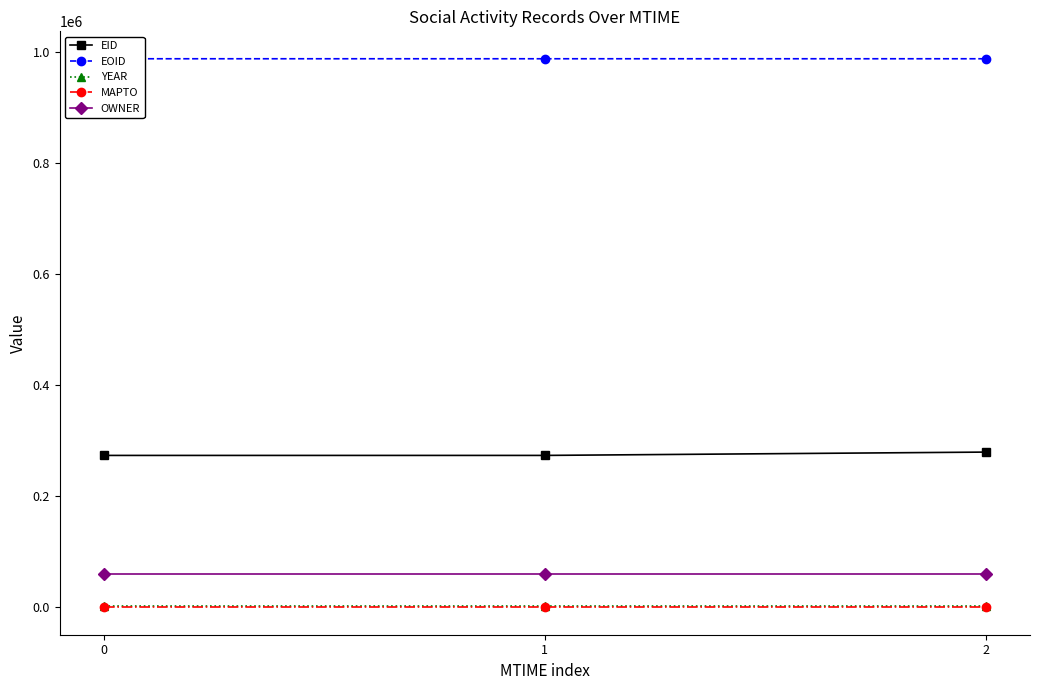

True or false: EID has a value of 165734 at 0.

False